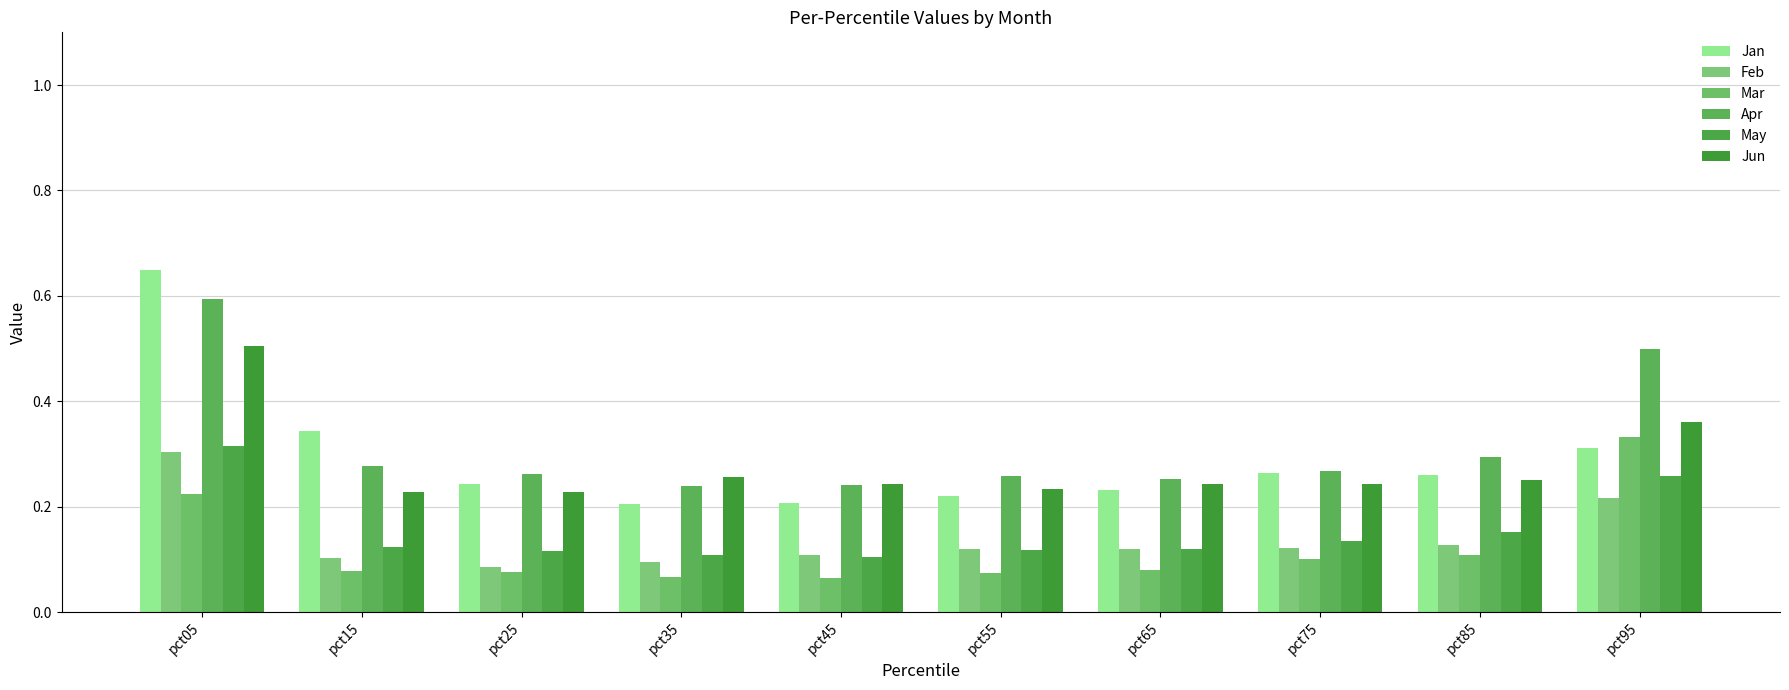

What is the greatest value displayed?

0.6